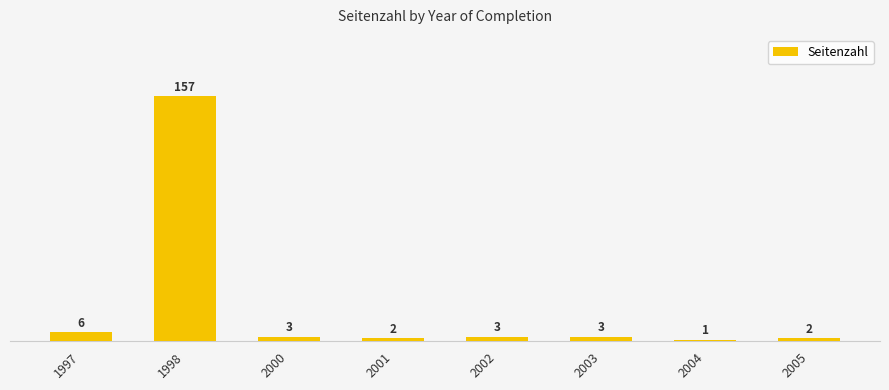

Which category has the highest value across all series?

1998